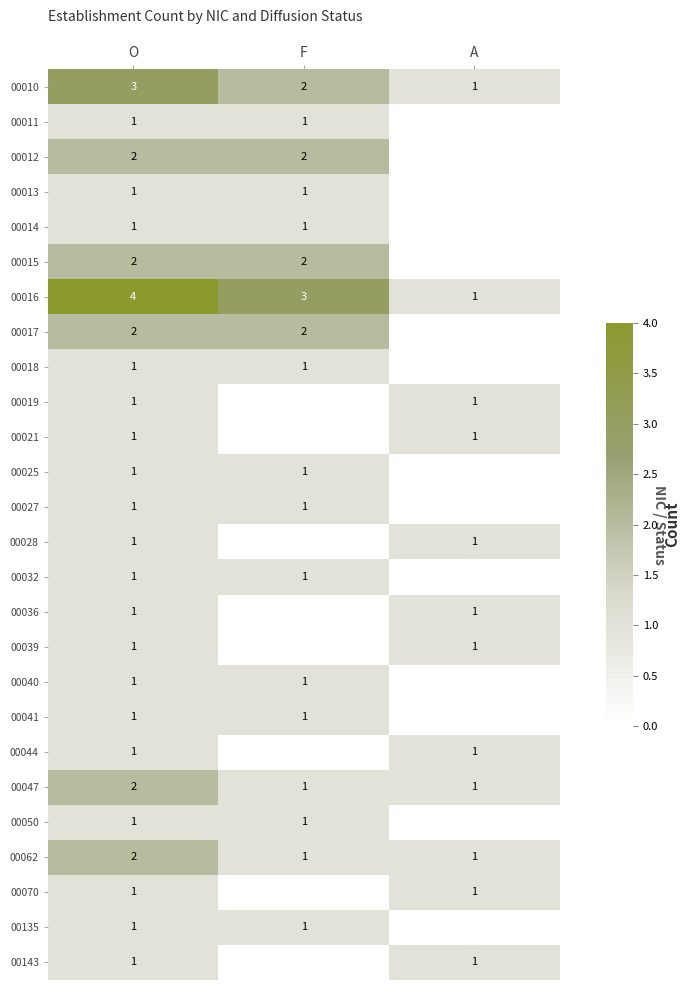

True or false: 00143 has a value of 1 at O.

True